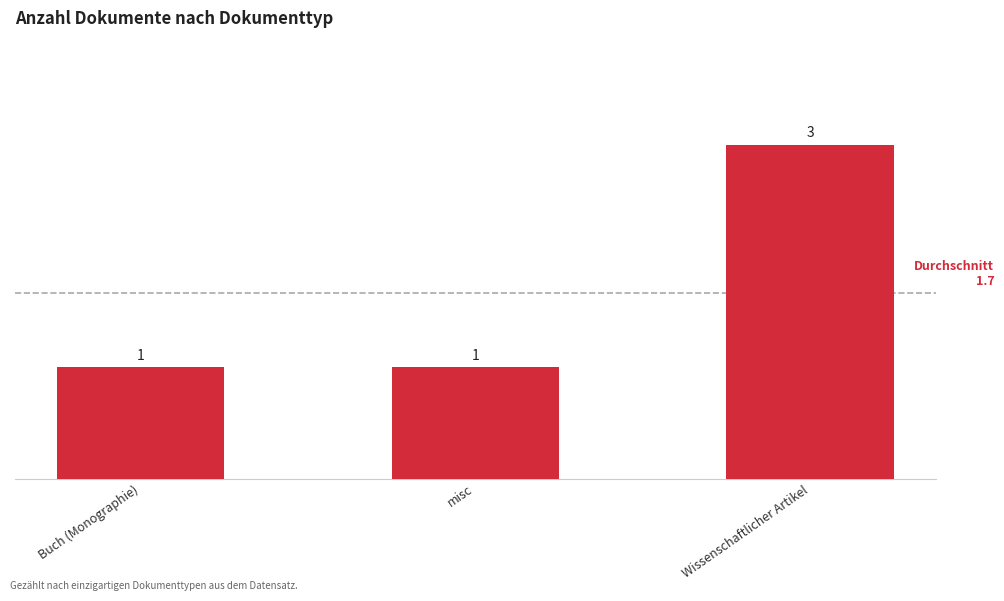

Between Wissenschaftlicher Artikel and misc, which is larger?

Wissenschaftlicher Artikel